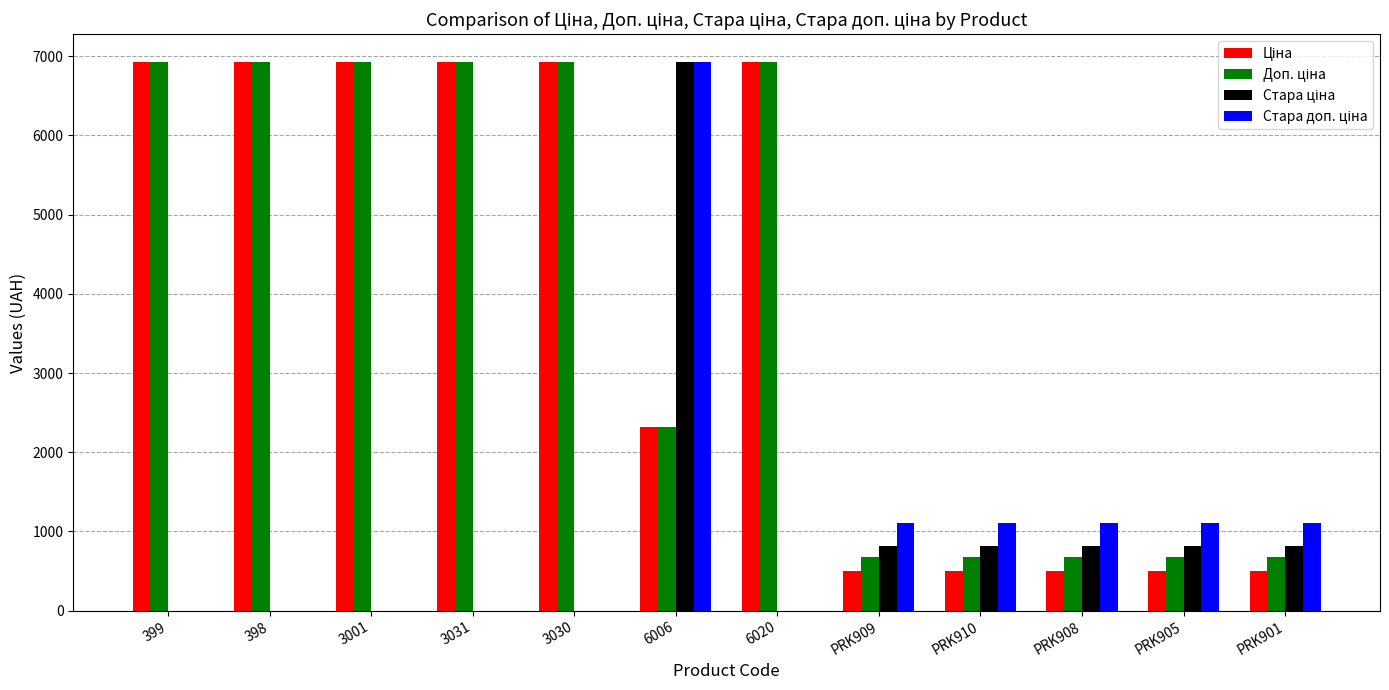

At which category is the sum across all series the highest?

6006